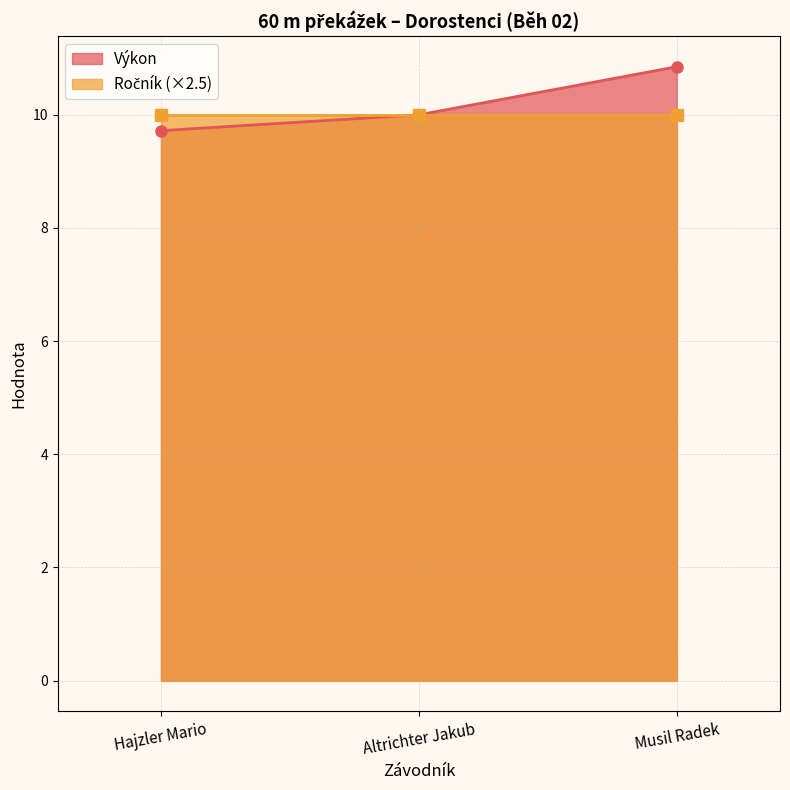

Does the chart display data point markers on the line(s)?

Yes